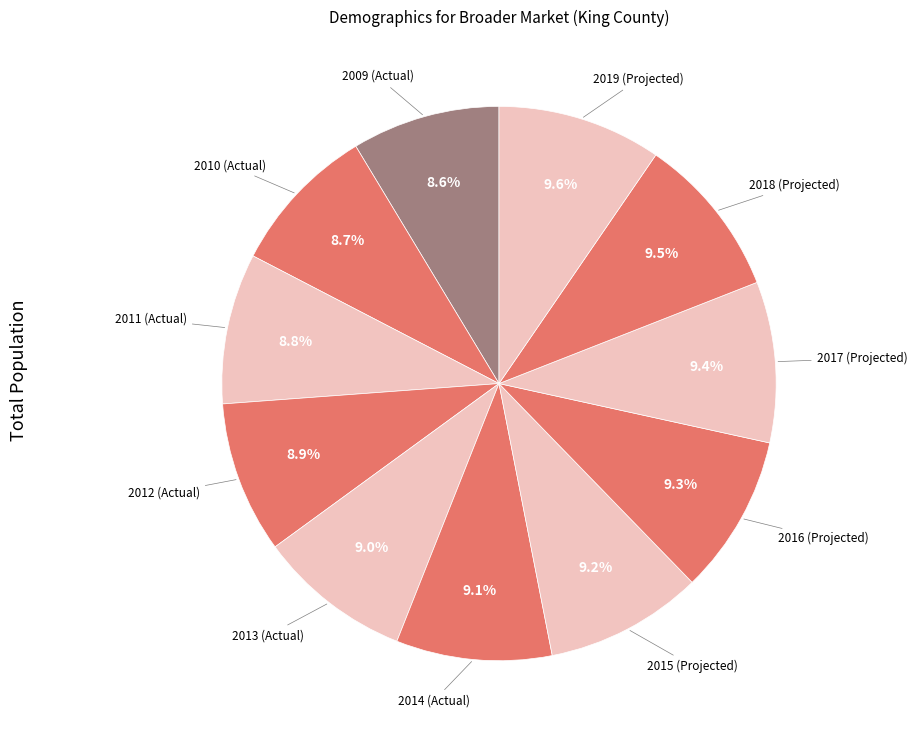

What is the largest slice in the pie chart?

2019 (Projected)